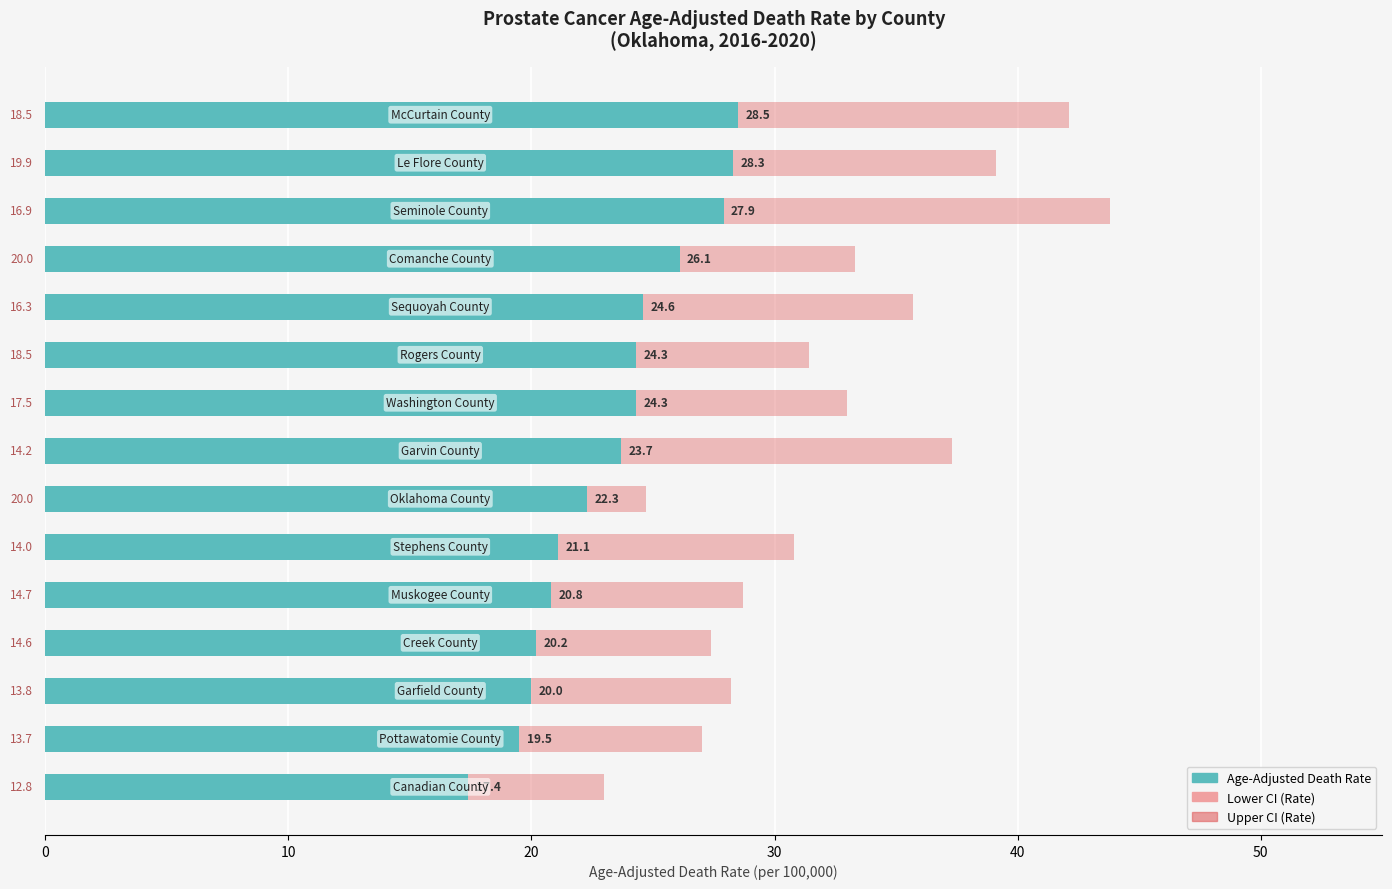

The Age-Adjusted Death Rate series shows 13.2 at 11. True or false?

False